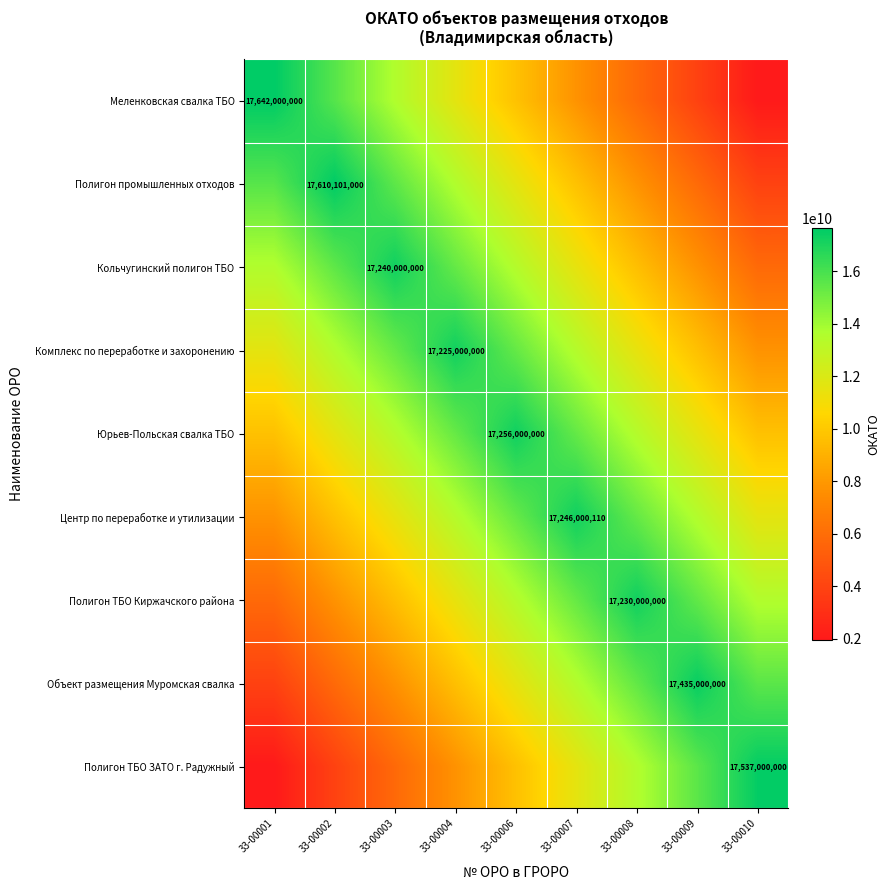

Which series has the largest range (max minus min)?

Меленковская свалка ТБО